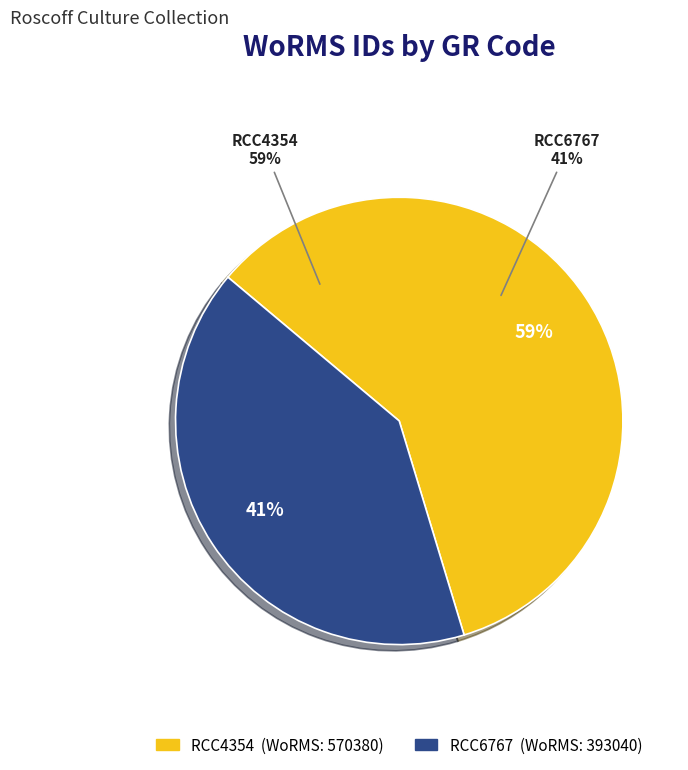

To the nearest percent, what portion does RCC6767 represent?

41%